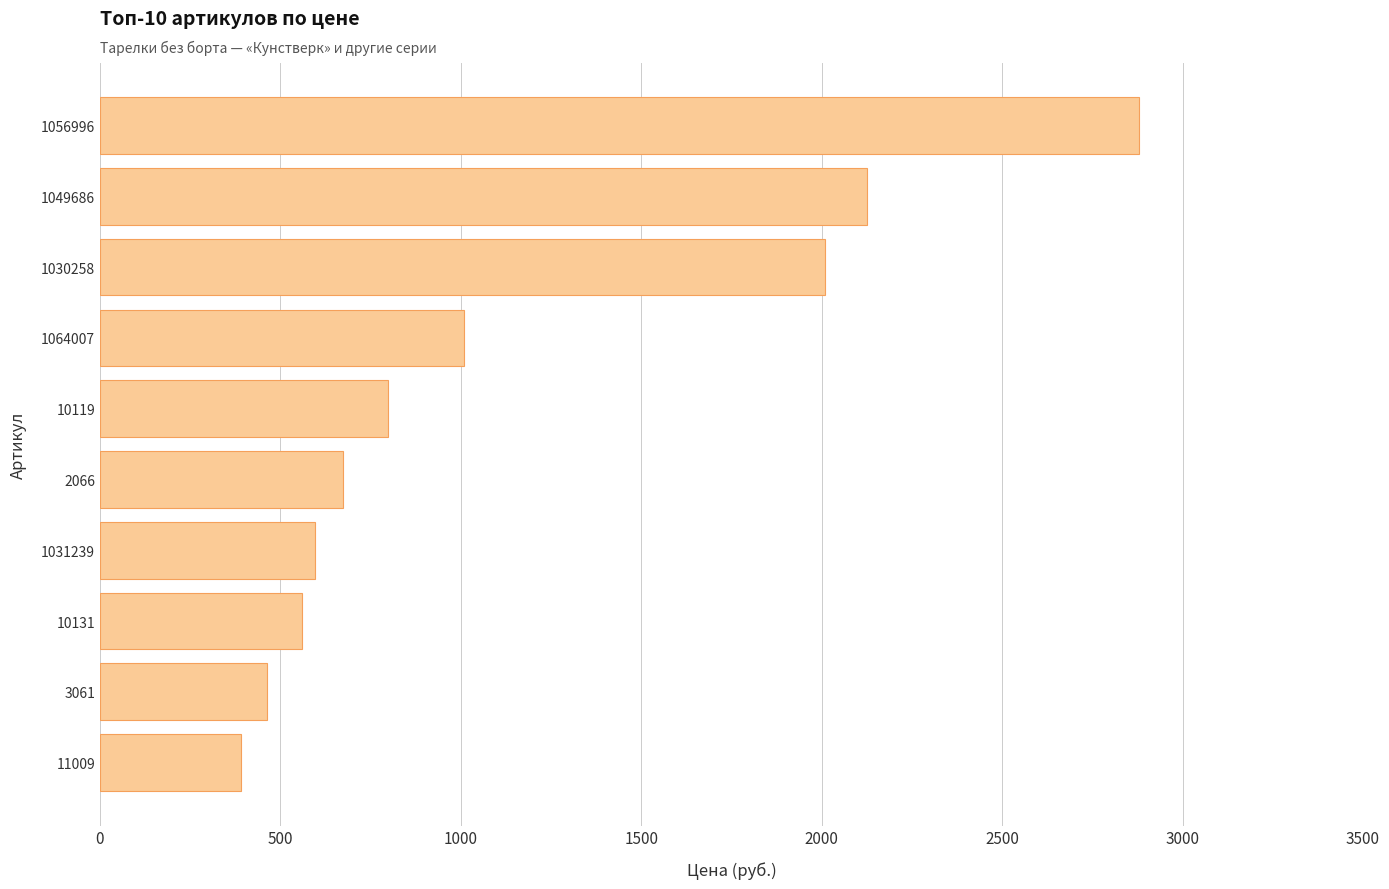

What value does the data have at 10131, to the nearest 50?

550